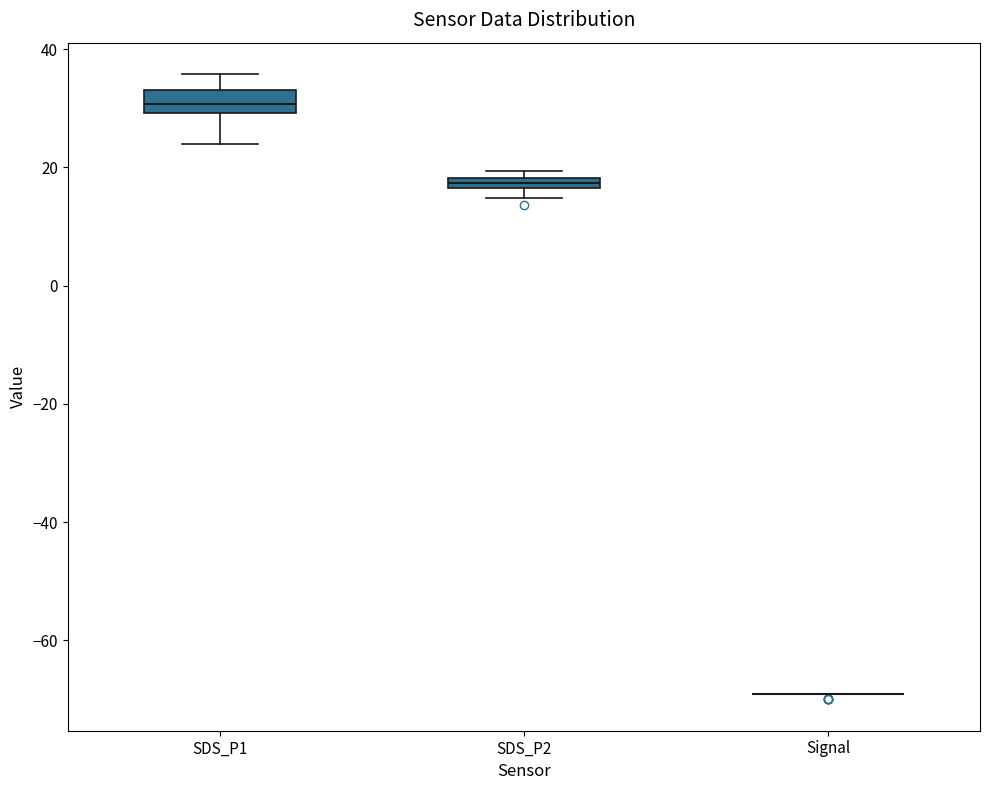

Comparing the boxes themselves (not the whiskers), which one is the tallest?

SDS_P1